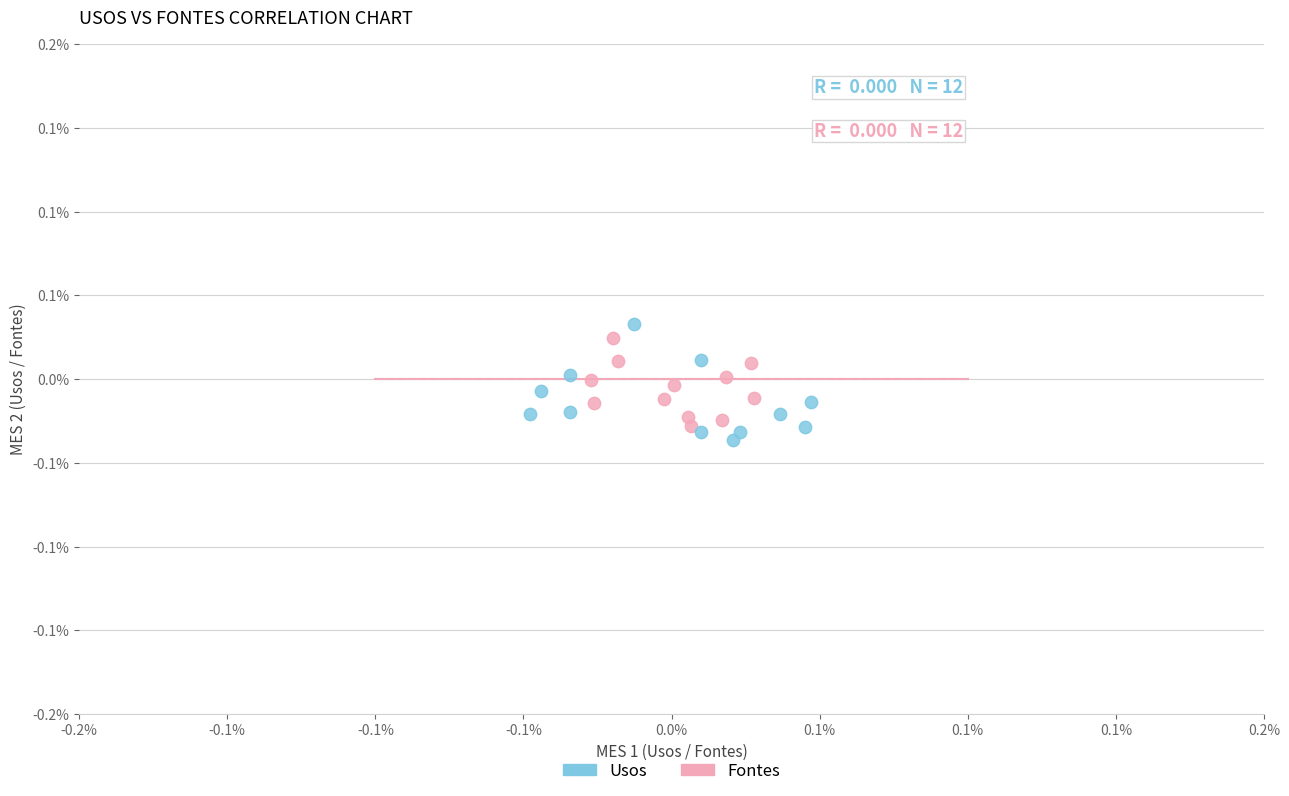

Which series contains the lowest Y value?

Usos